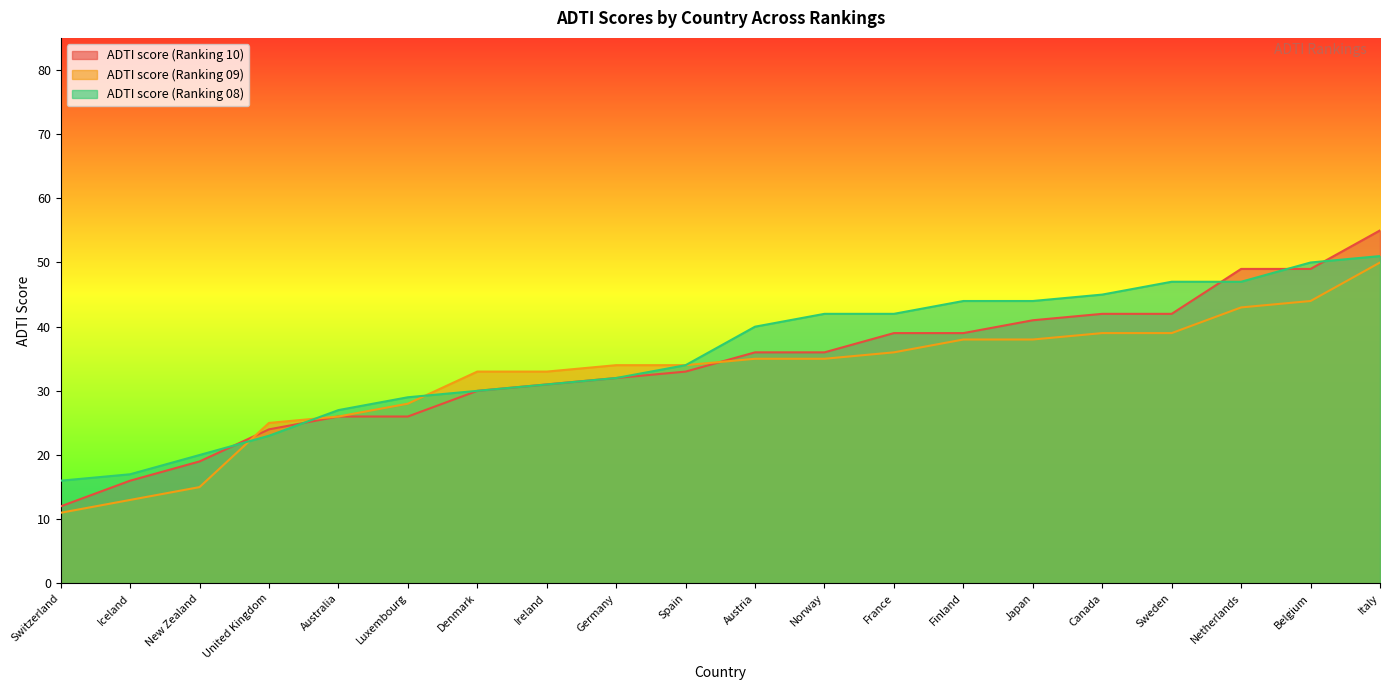

What position from the left is Luxembourg?

6